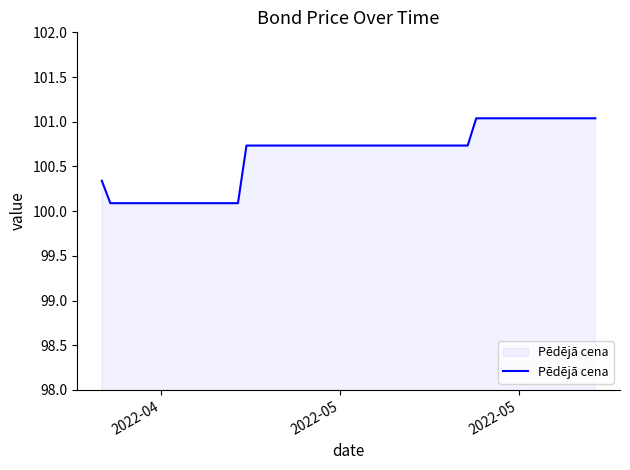

What is the difference between the maximum and minimum values?

0.9